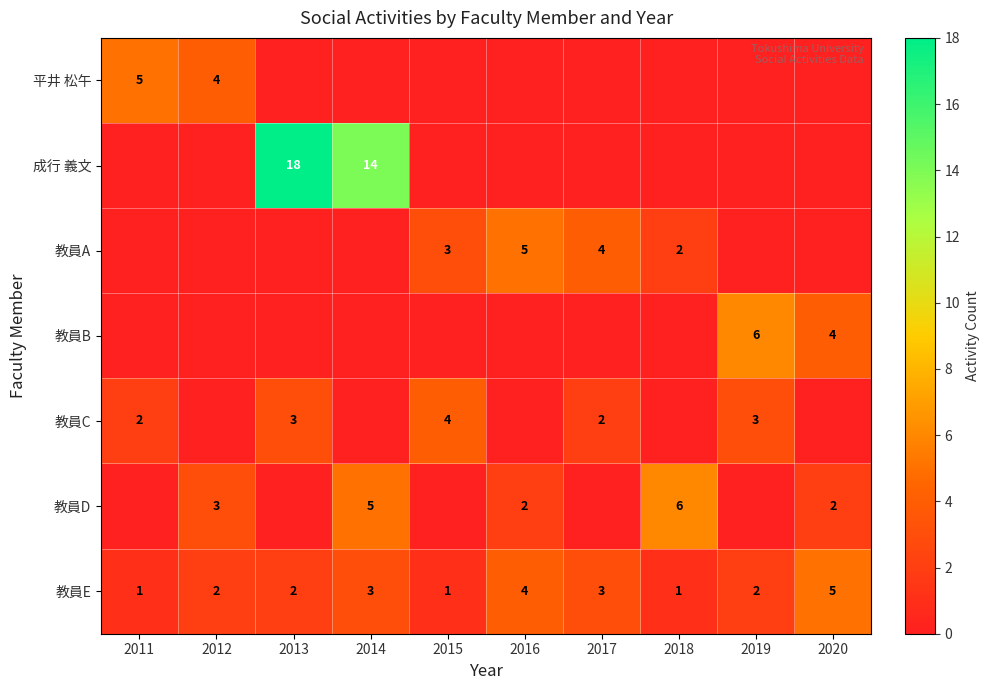

What is the sum of all 教員E values?

24